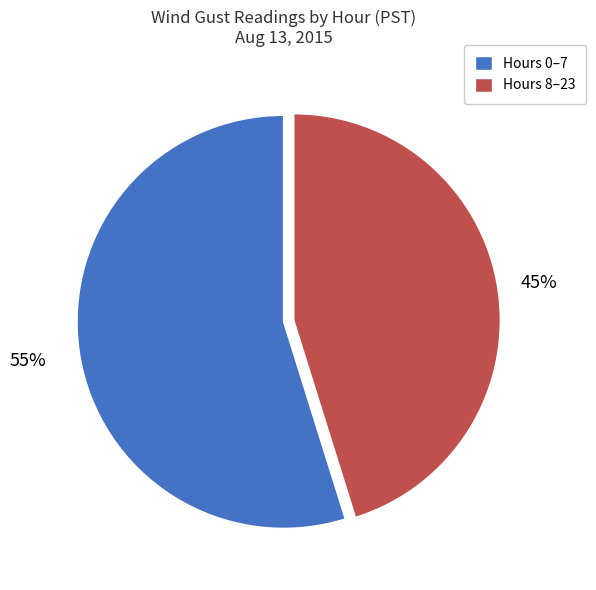

Is Hours 8–23 the majority of the pie?

No